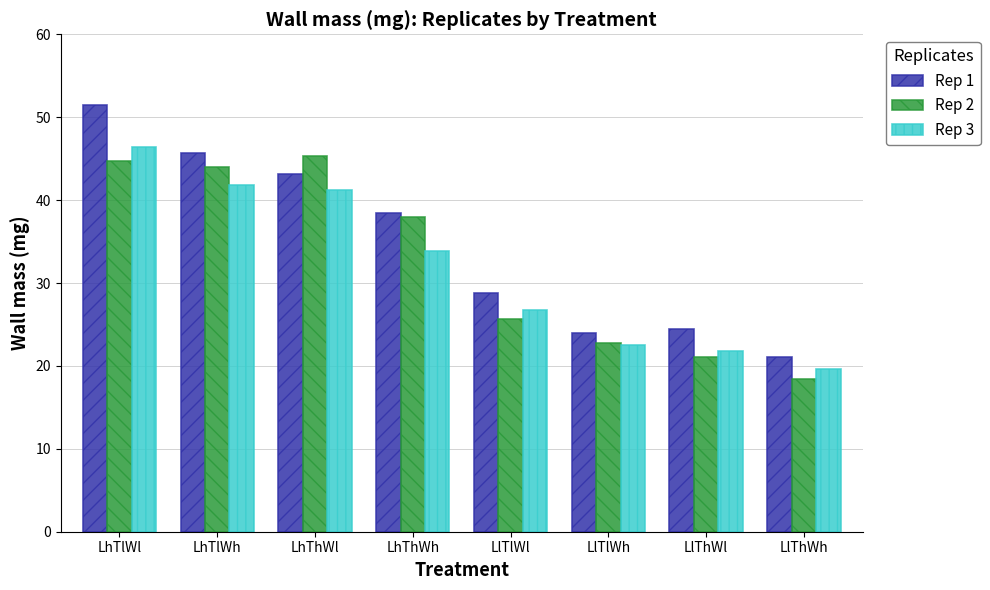

Which series has the largest range (max minus min)?

Rep 1